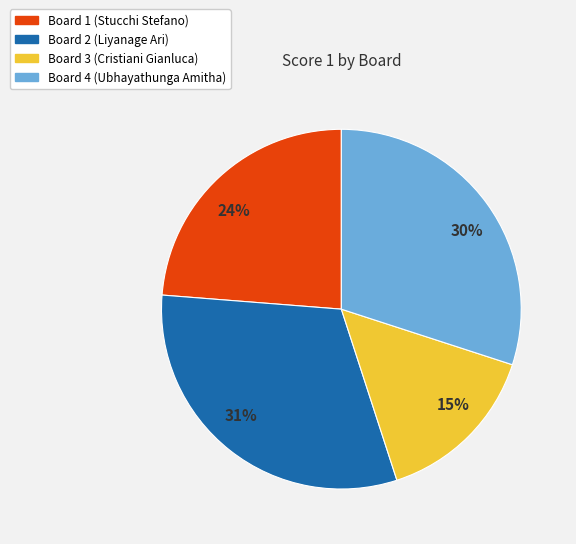

How many slices are in this pie chart?

4